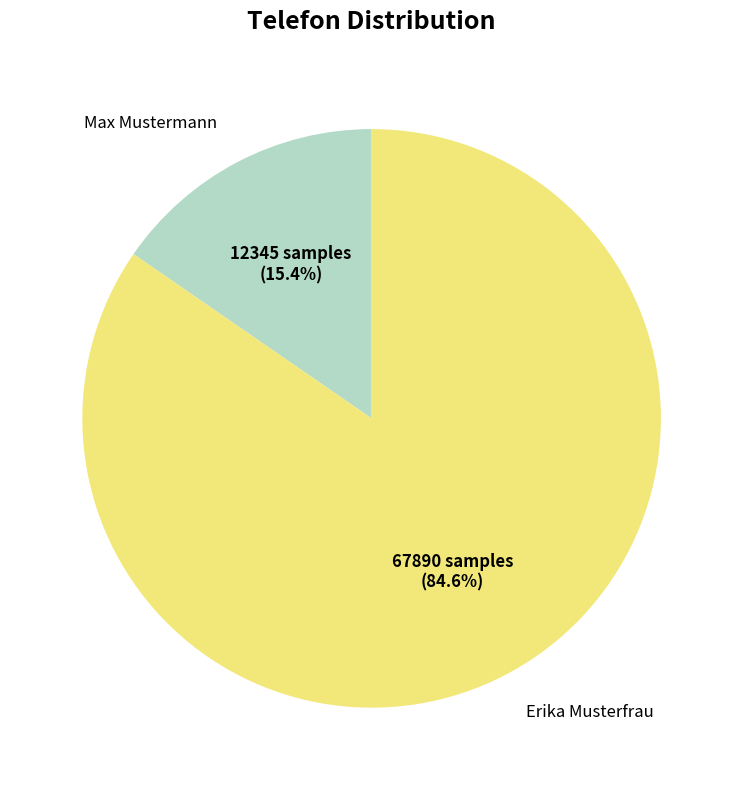

Combined, do Max Mustermann and Erika Musterfrau account for over 50%?

Yes